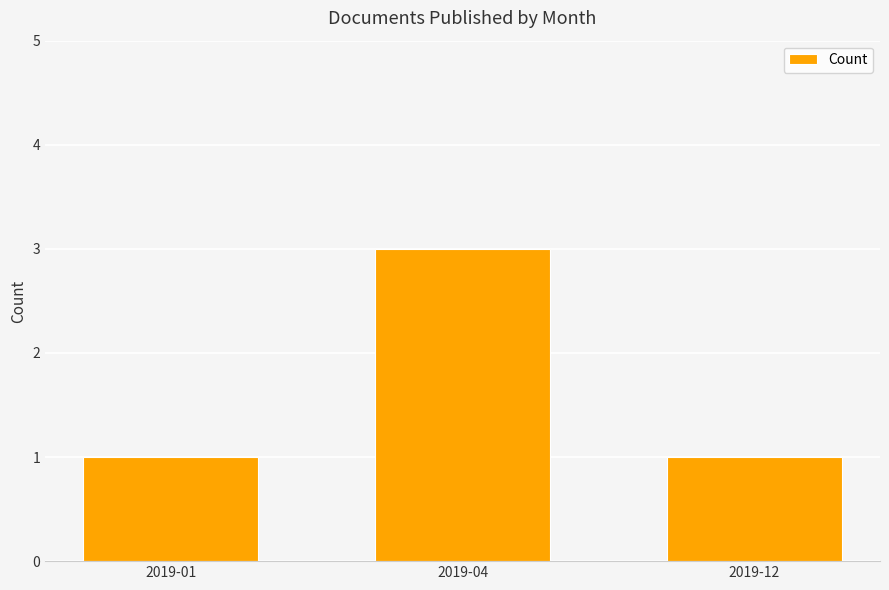

Which category has the highest value across all series?

2019-04